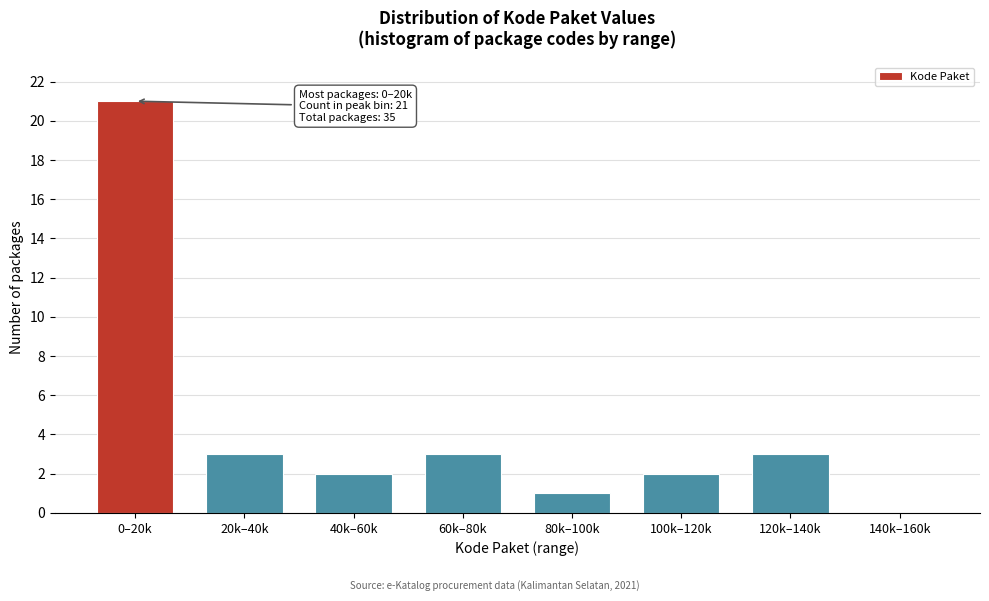

Reading left to right, list all the values displayed in this chart.

0–20k=21	20k–40k=3	40k–60k=2	60k–80k=3	80k–100k=1	100k–120k=2	120k–140k=3	140k–160k=0